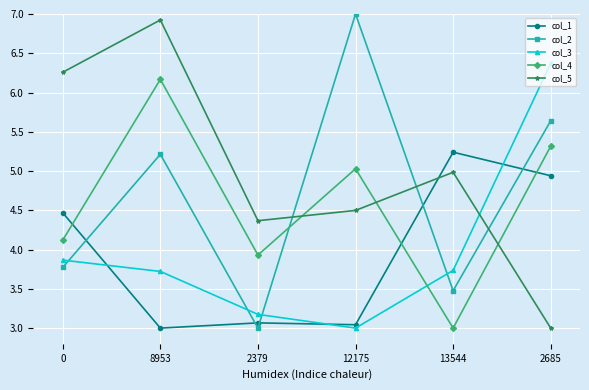

The col_3 series shows 3.0 at 12175. True or false?

True